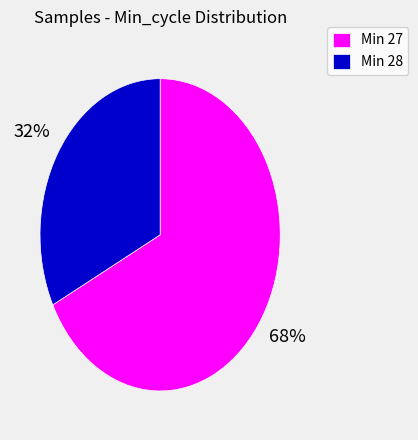

What is the largest slice in the pie chart?

Min 27